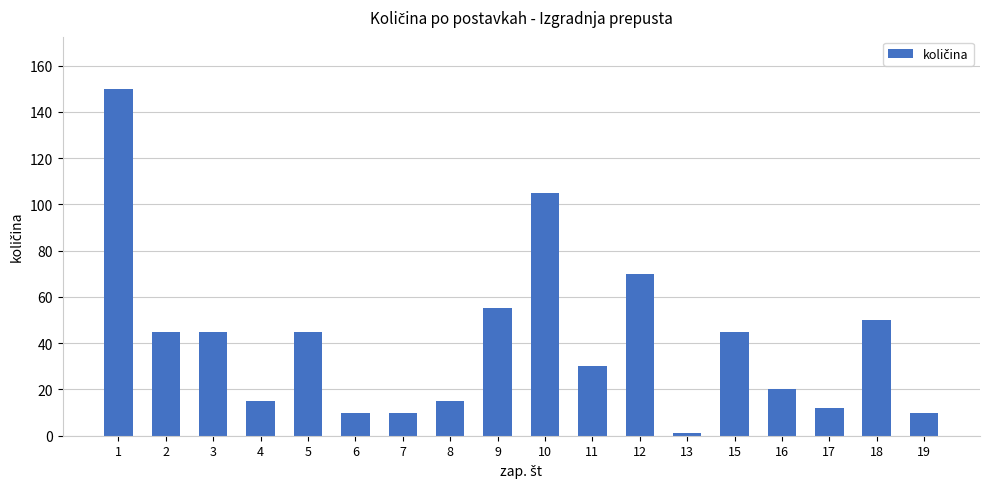

True or false: the data shows 12 at 16.

False